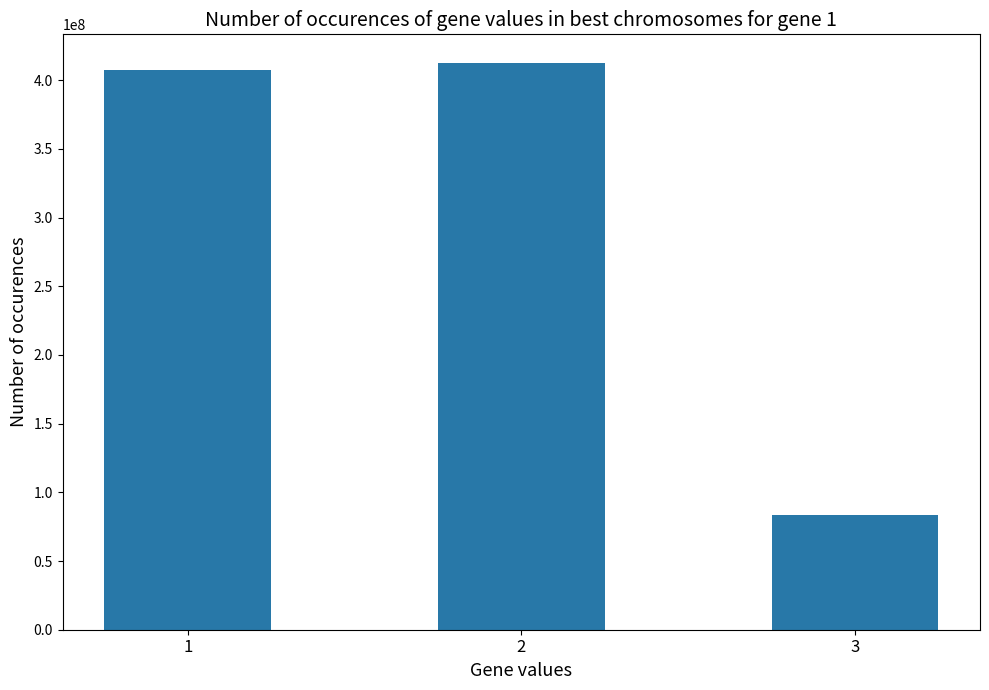

What is the average value?

301099175